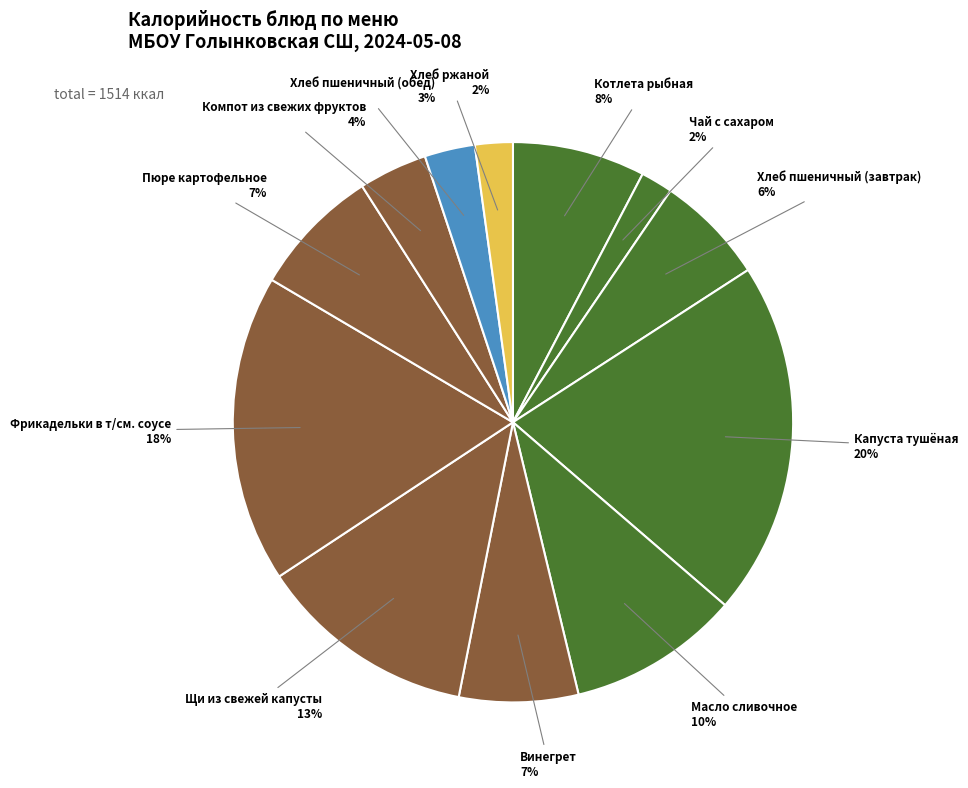

How many slices are in this pie chart?

12